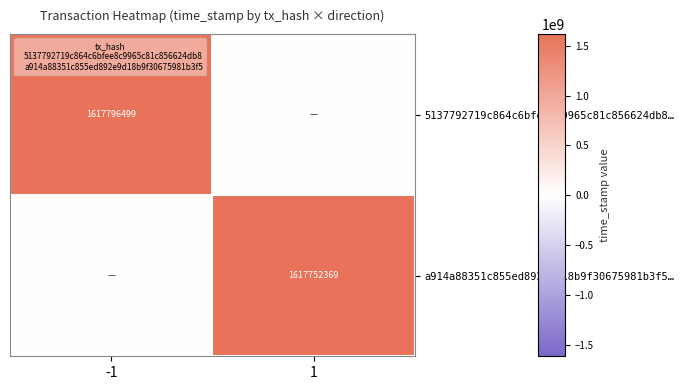

Rank the categories by a914a88351c855ed892e9d18b9f30675981b3f5… value from lowest to highest.

-1, 1